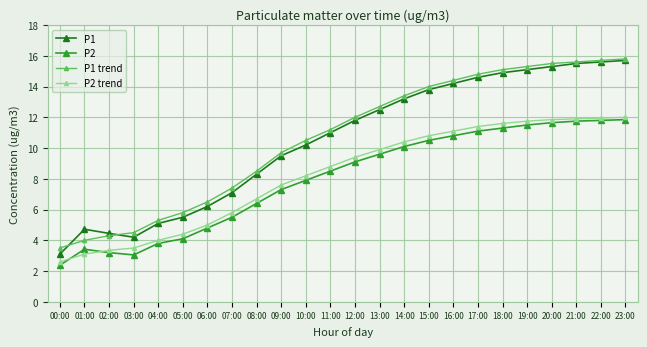

How many data points in P2 are less than 9?

12